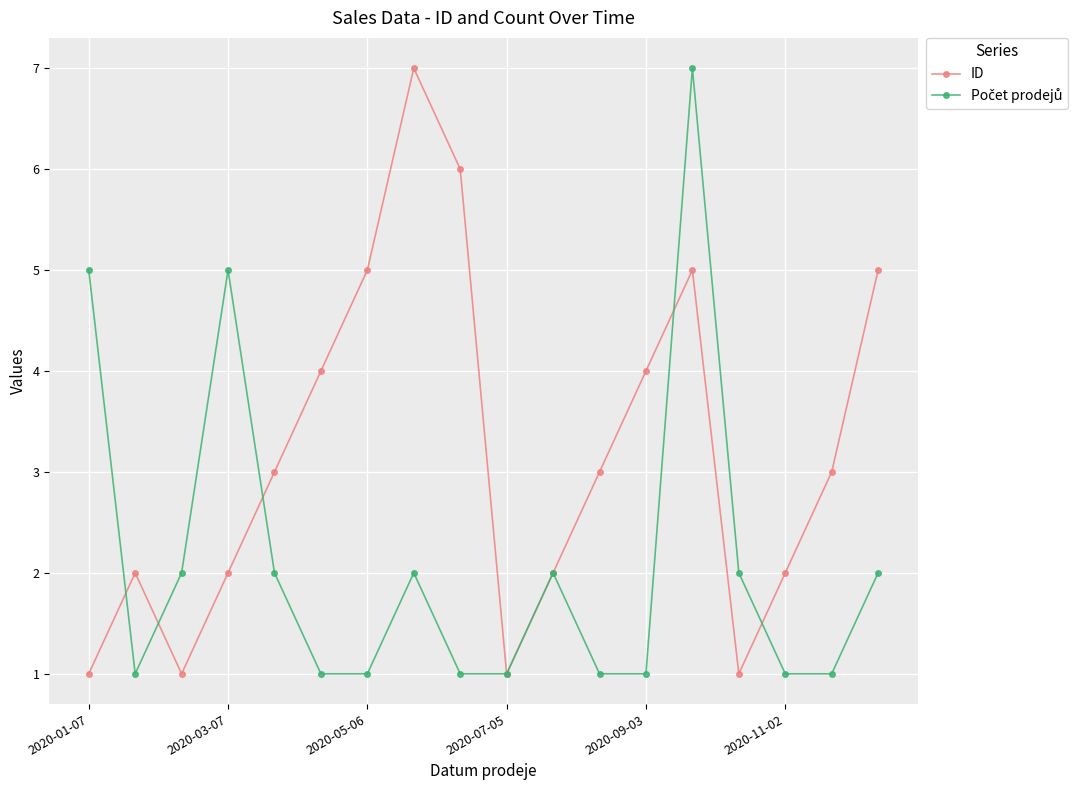

What is the value of the ID point at the 17th from the left?

3